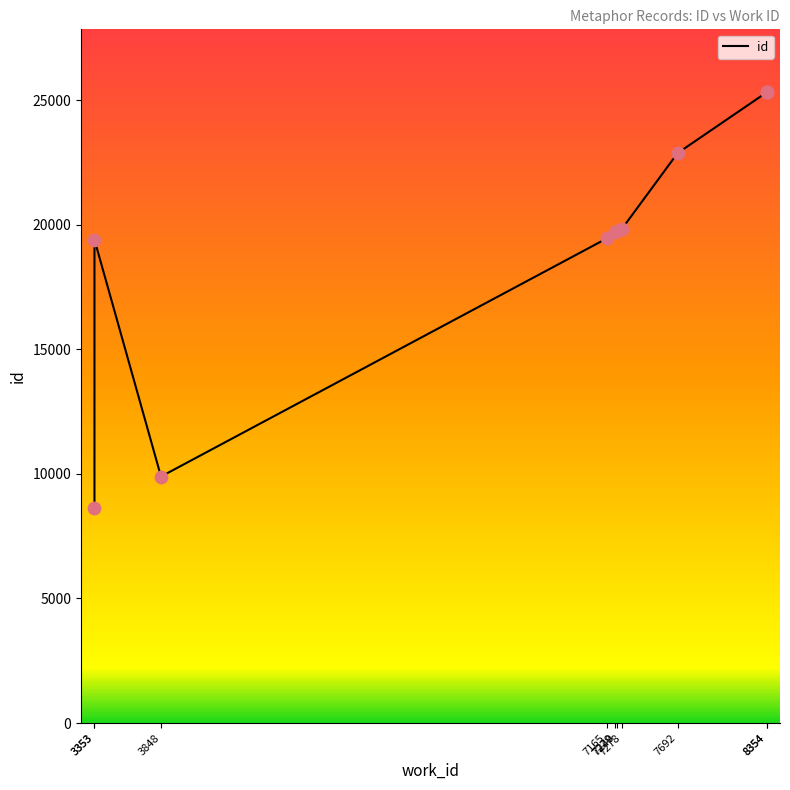

Approximately how many times larger is the value at 3848 compared to 7229?

0.5